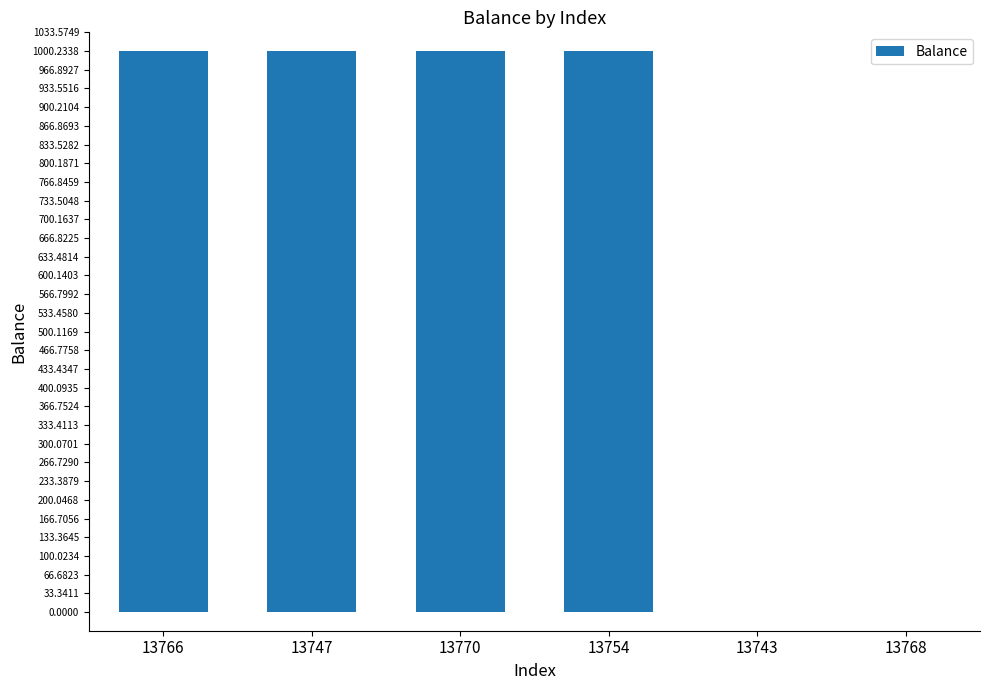

What is the greatest value displayed?

1000.2